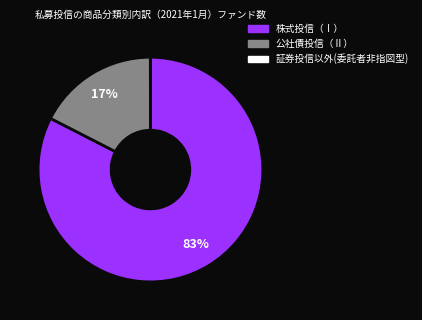

Between 公社債投信（Ⅱ） and 株式投信（Ⅰ）, which is larger?

株式投信（Ⅰ）